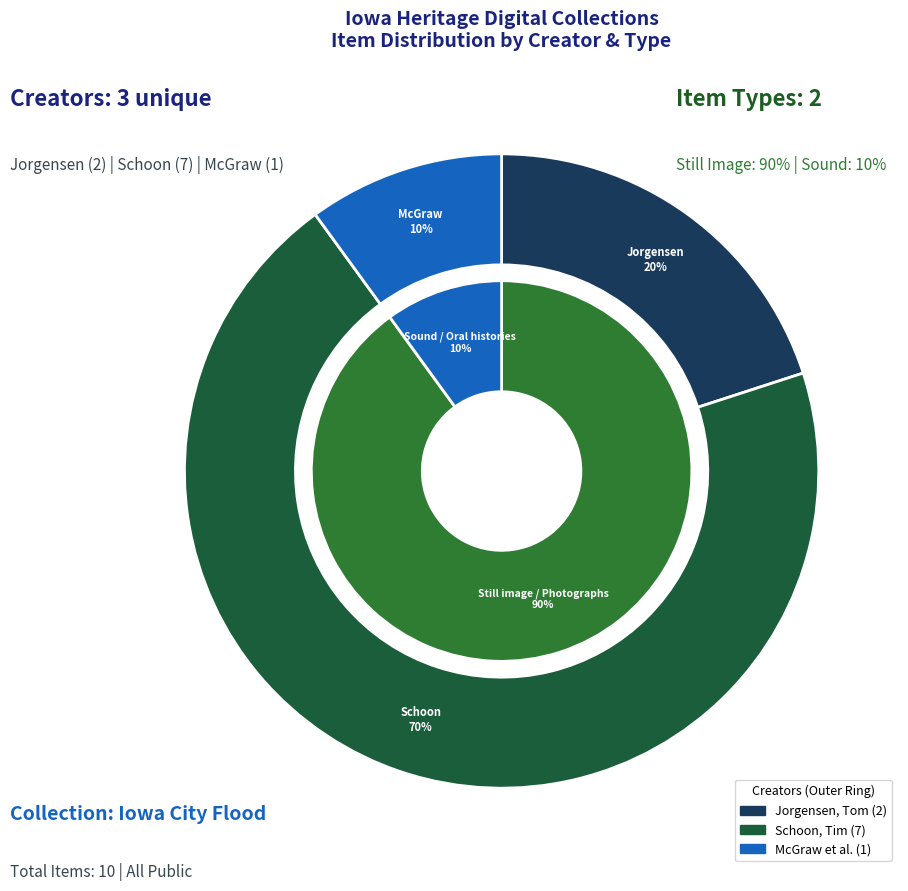

What is the ratio of the value at Iowa City Flood to the value at Iowa City Flood?

1.0